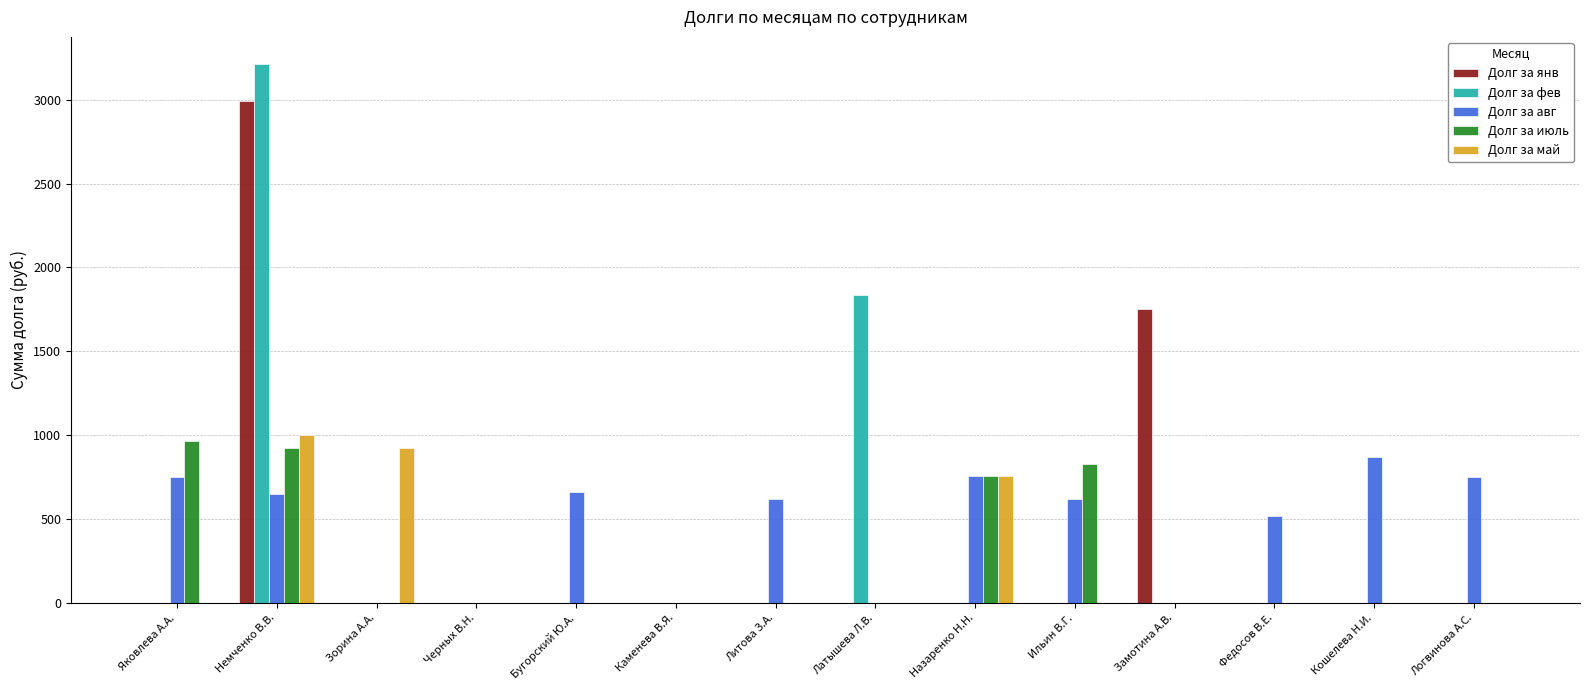

The value of Долг за июль at Назаренко Н.Н. is 346.2. True or false?

False